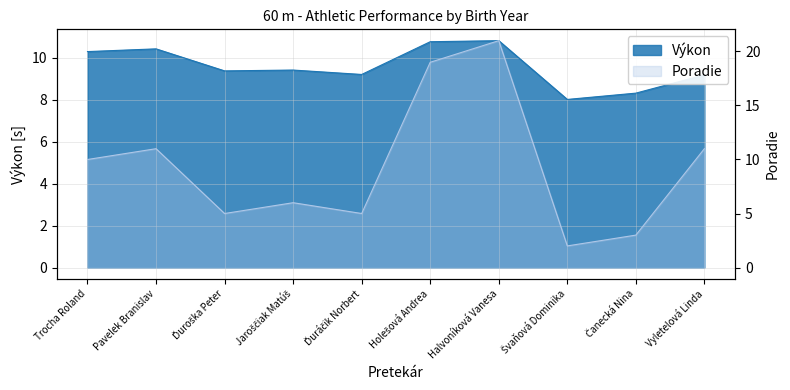

List the labels in order of Poradie value, smallest first.

Švaňová Dominika, Čanecká Nina, Ďuroška Peter, Ďuráčik Norbert, Jaroščiak Matúš, Trocha Roland, Pavelek Branislav, Vyletelová Linda, Holešová Andrea, Halvoníková Vanesa